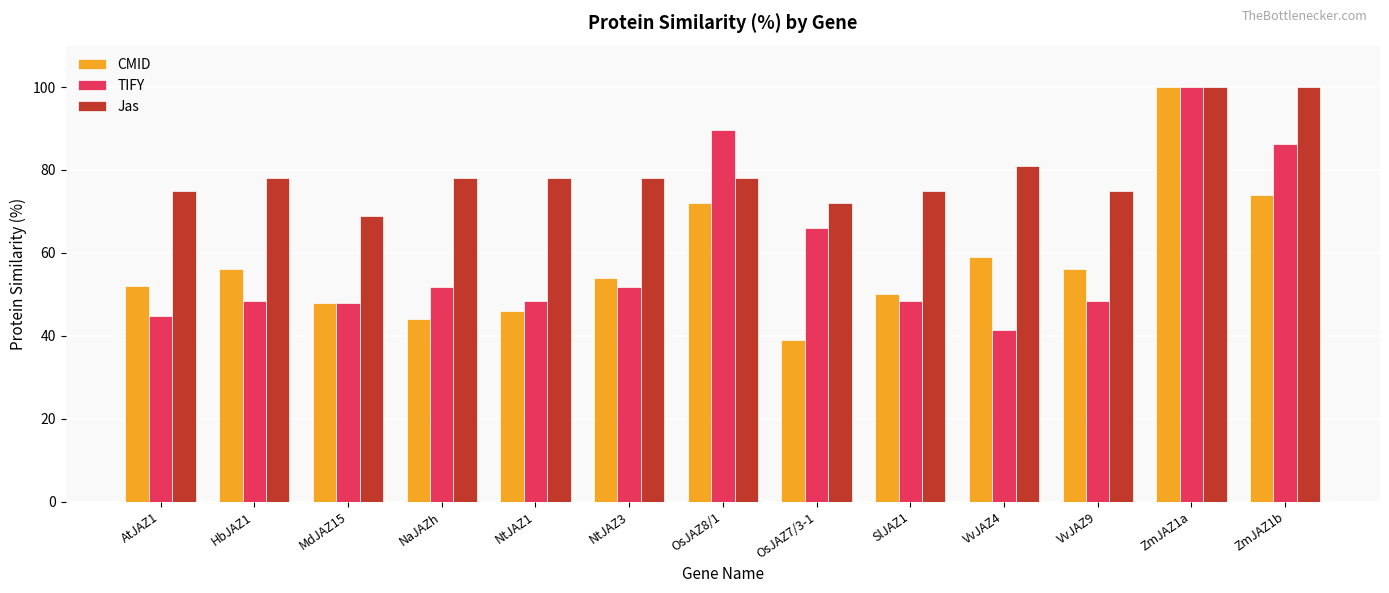

What is the difference between the CMID values at NtJAZ1 and HbJAZ1?

10.0